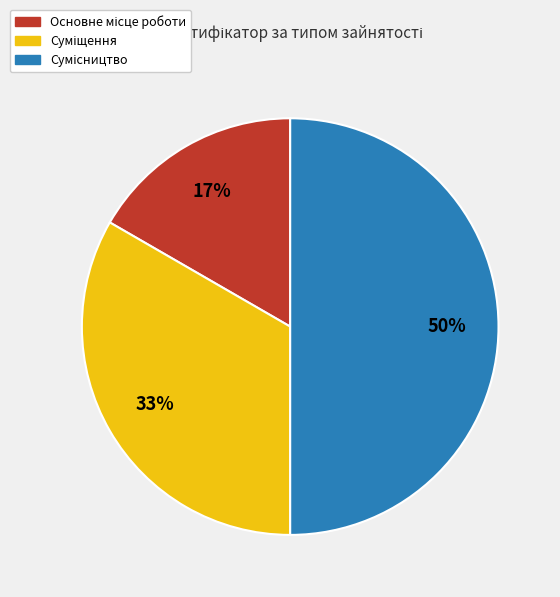

To the nearest percent, what is the difference between the largest and smallest slice percentages?

33%